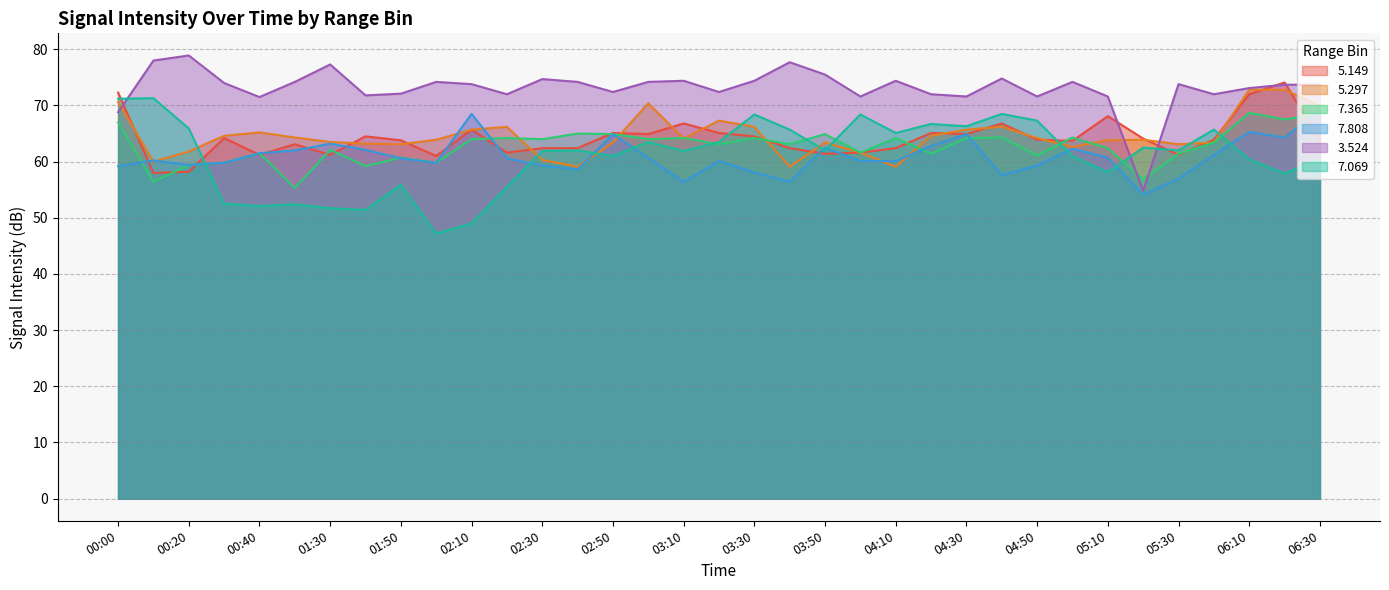

At which label is   7.808 closest to 61?

06:00